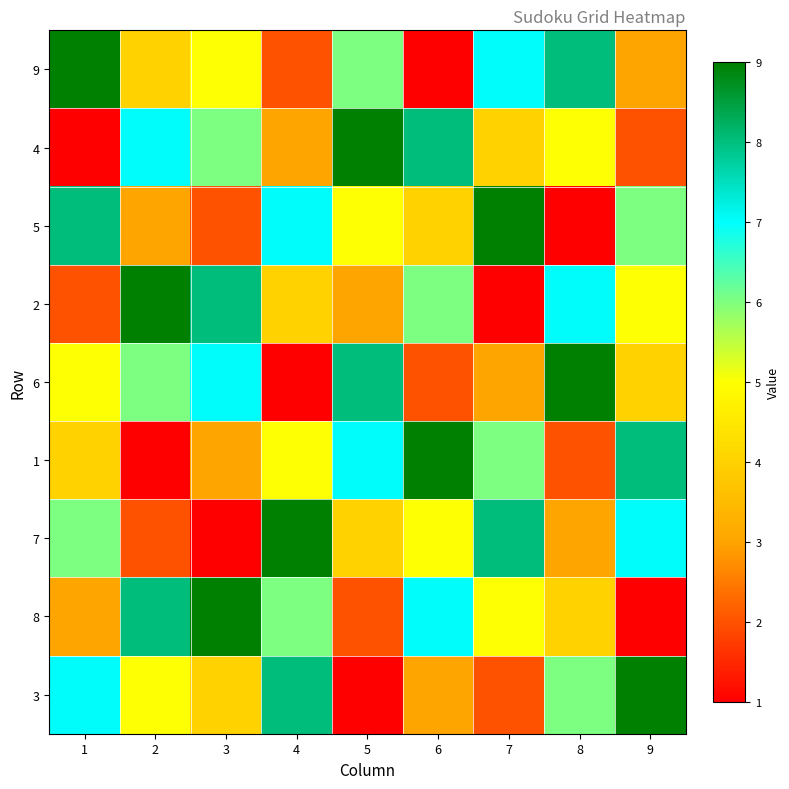

List the series in order of their peak value, lowest first.

9, 4, 5, 2, 6, 1, 7, 8, 3